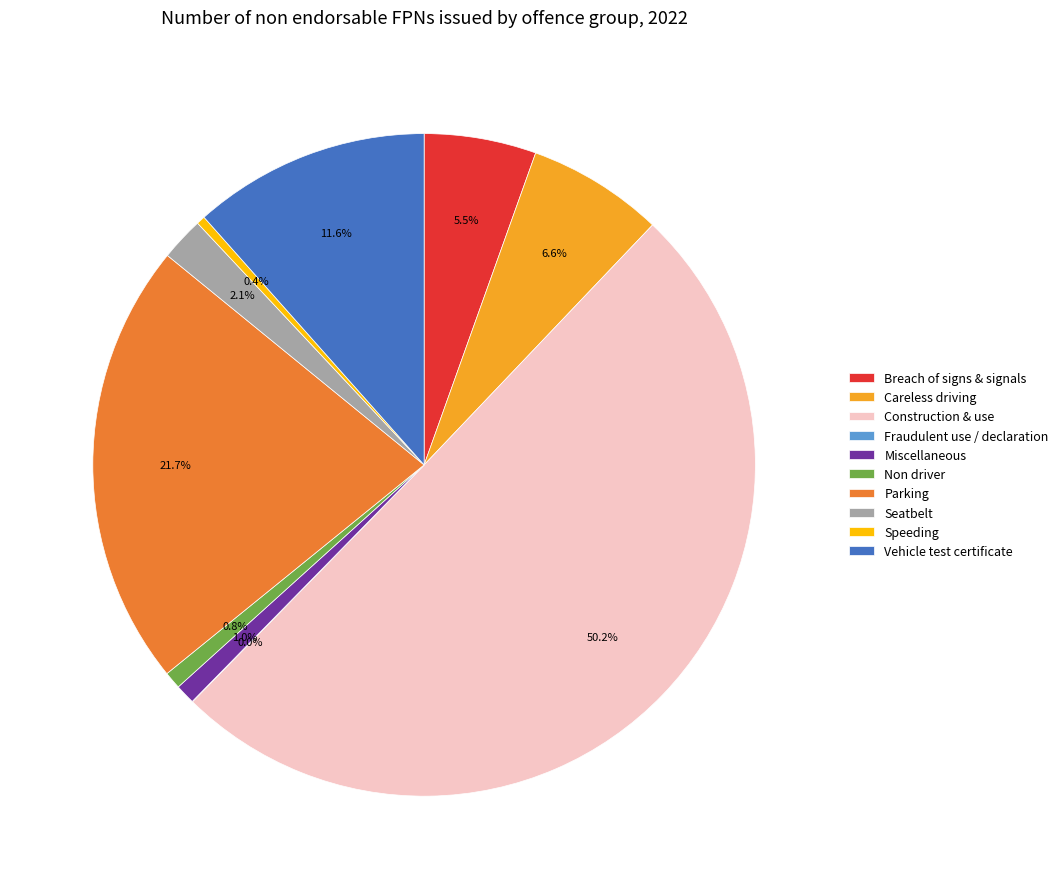

What is the majority slice?

Construction & use